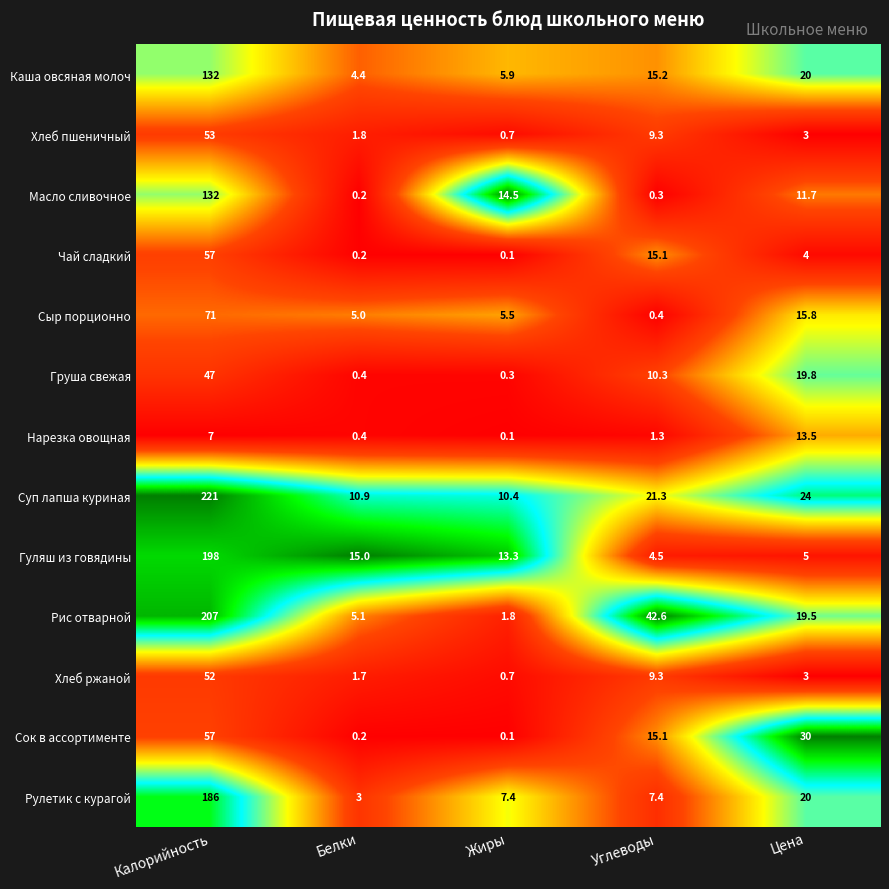

Which series has the widest spread of values?

Суп лапша куриная